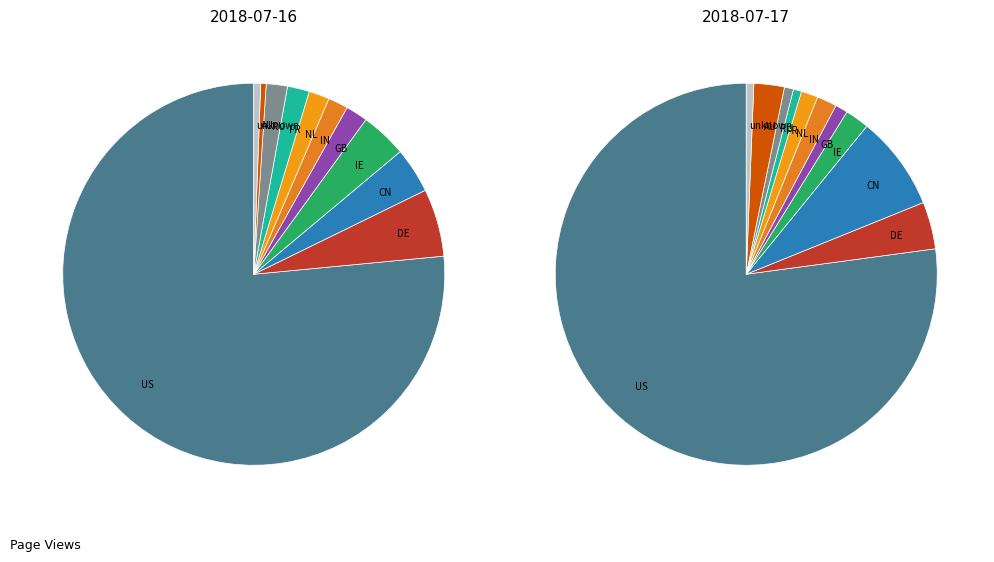

Rank the series by their average value, from lowest to highest.

values_day2, values_day1